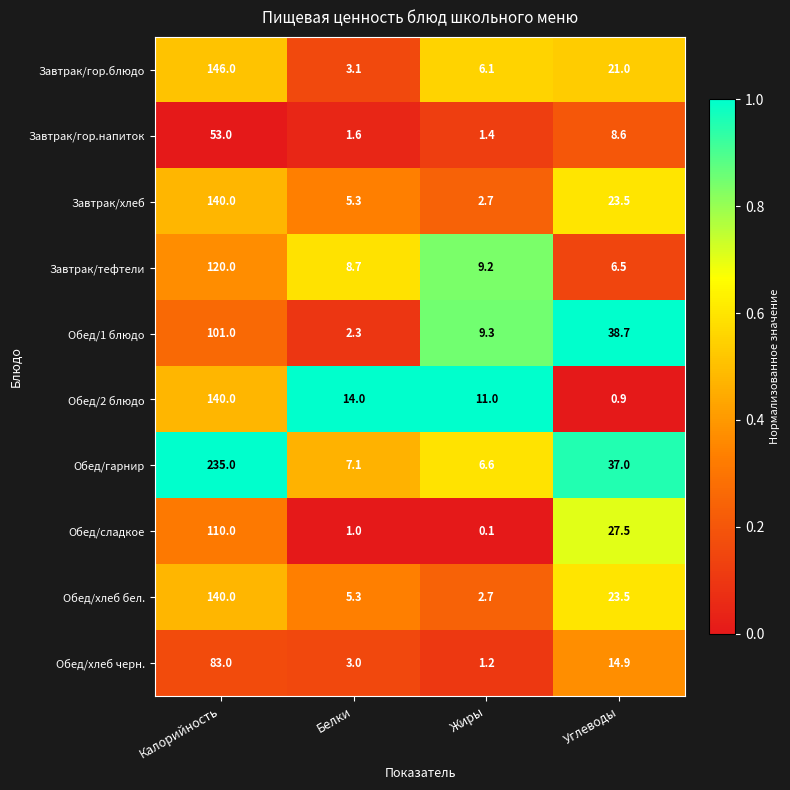

What is the sum of the Завтрак/тефтели values at Жиры and Углеводы?

15.7